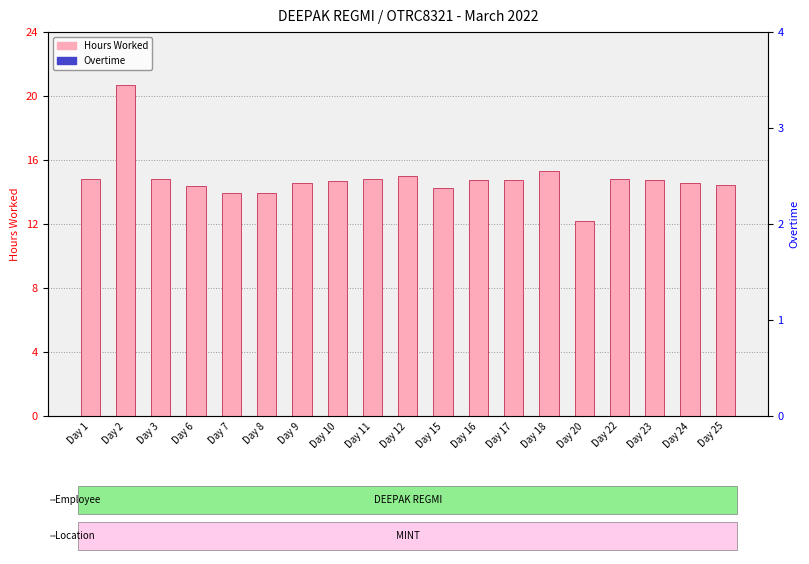

What is the value of the Hours Worked bar at the 2nd from the left?

20.7